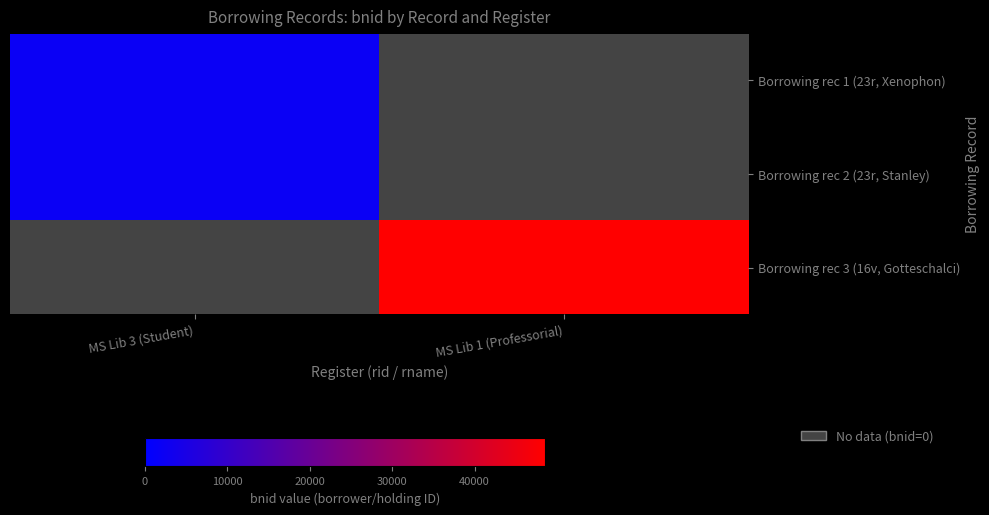

What is the average value of the Borrowing rec 2 (23r, Stanley) series?

982